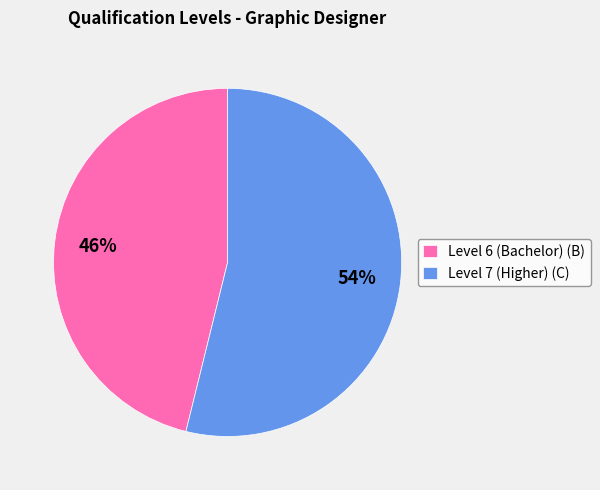

The Level 6 (Bachelor) (B) slice represents 46% of the pie. True or false?

True